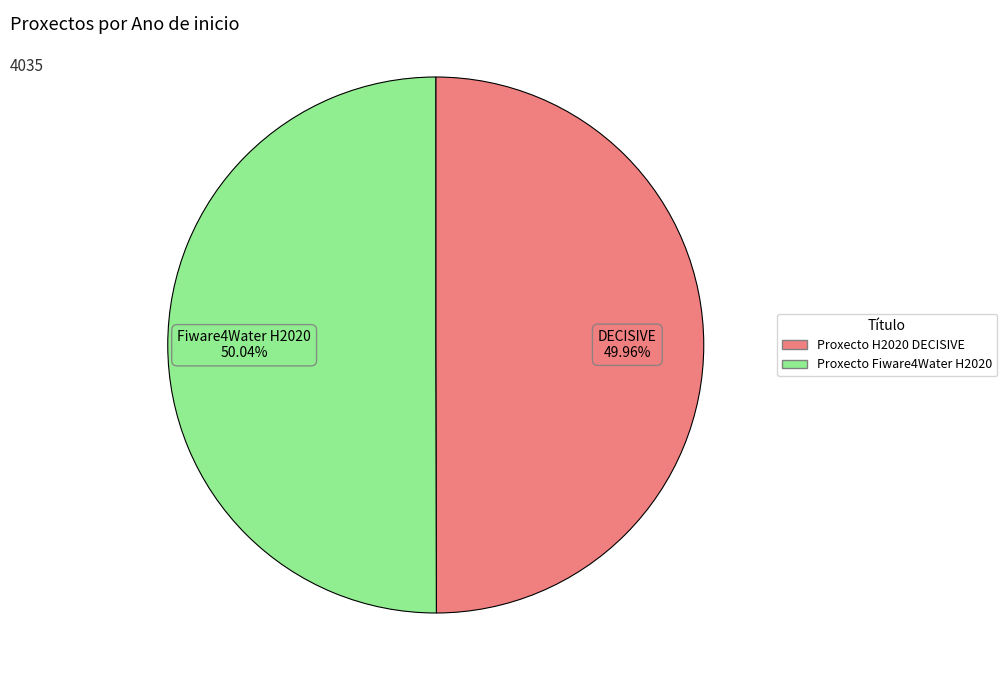

To the nearest percent, what portion does Proxecto Fiware4Water H2020 represent?

50%